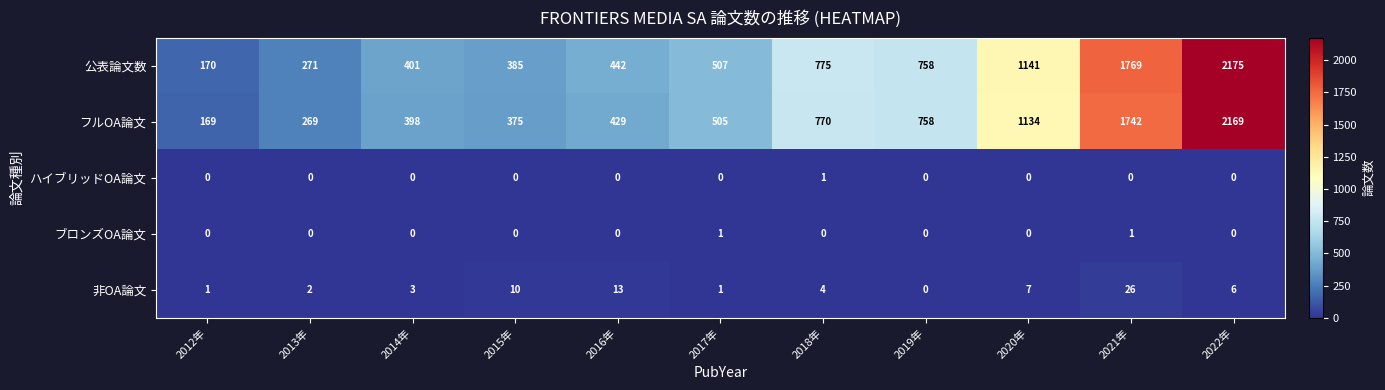

What is the total value across all series at 2018年?

1550